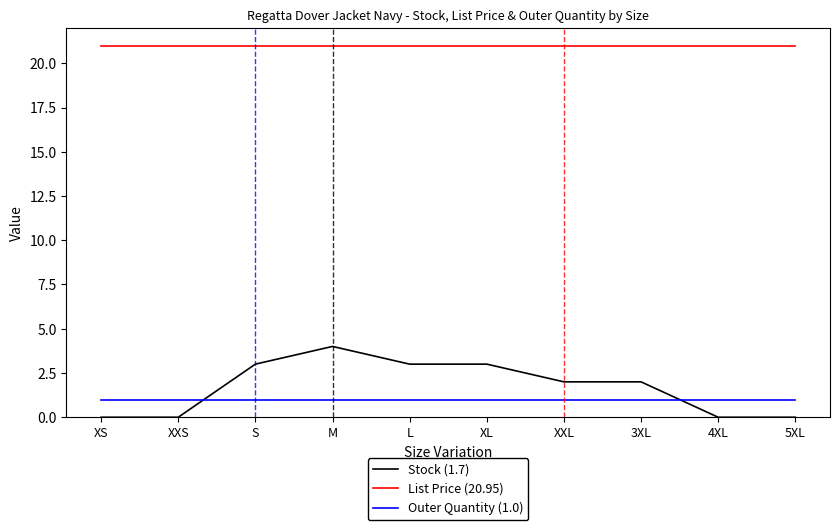

How many lines are shown in the chart?

3